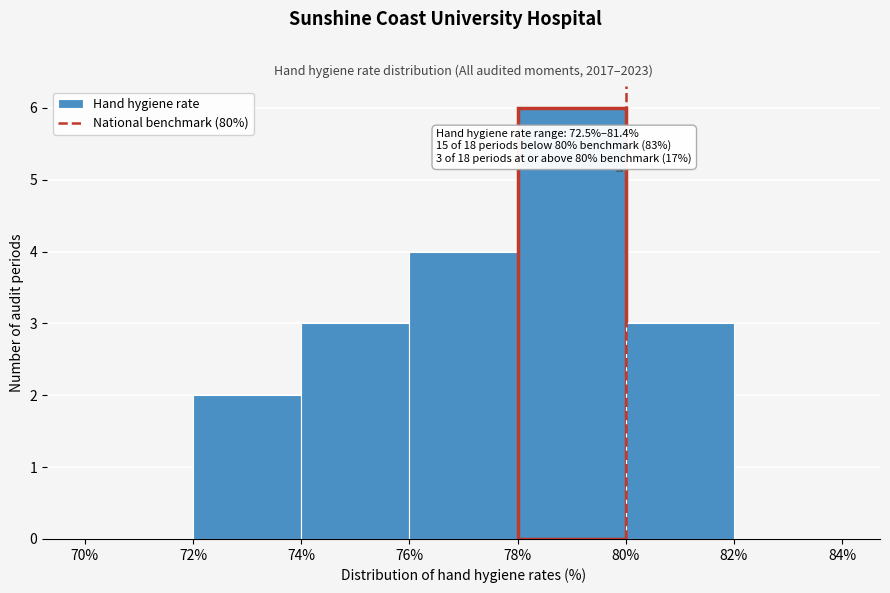

Which range on the x-axis has the tallest bar?

78% to 80%